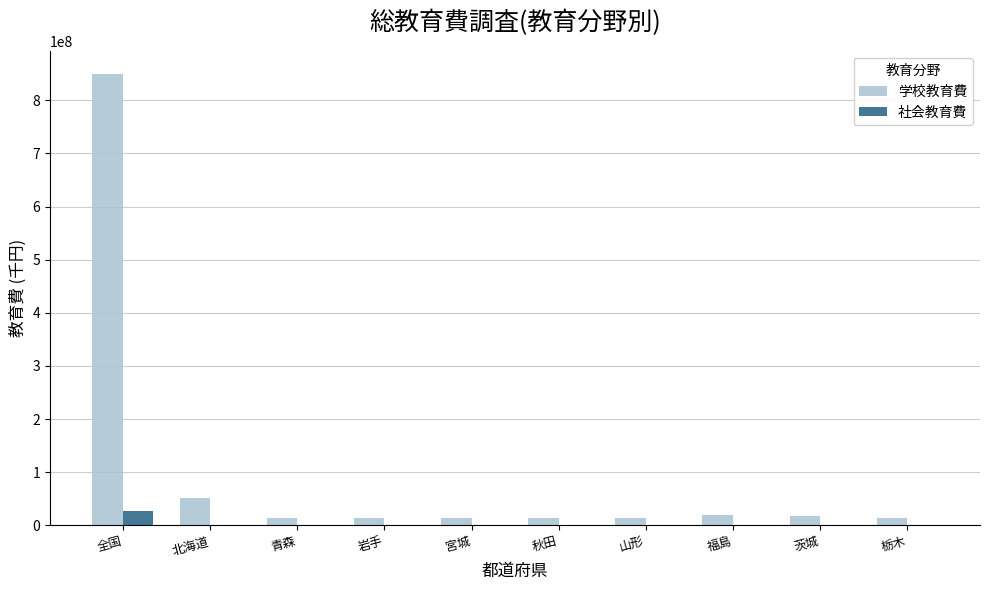

Which series changed the most between 全国 and 茨城?

学校教育費